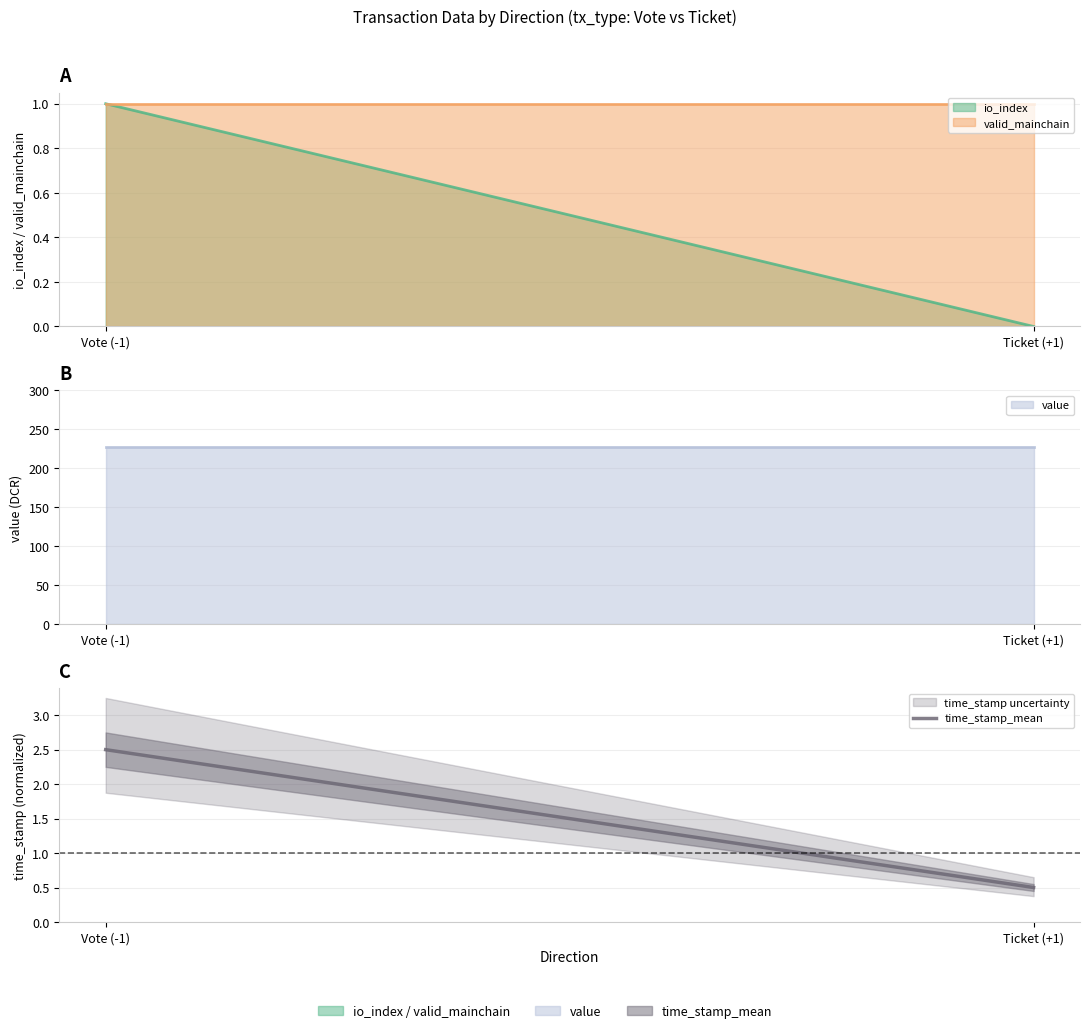

What is the sum of all values?

3.0